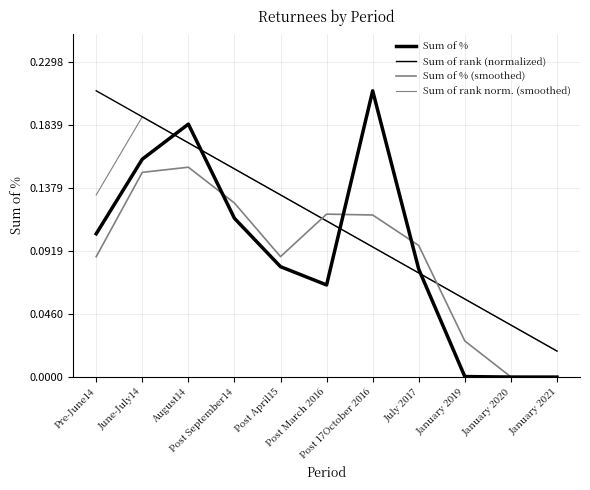

Reading left to right, transcribe all the data shown in this chart.

Sum of %: 0.1	0.2	0.2	0.1	0.1	0.1	0.2	0.1	0.0	0.0	0.0
Sum of rank (normalized): 0.2	0.2	0.2	0.2	0.1	0.1	0.1	0.1	0.1	0.0	0.0
Sum of % (smoothed): 0.1	0.1	0.2	0.1	0.1	0.1	0.1	0.1	0.0	0.0	0.0
Sum of rank norm. (smoothed): 0.1	0.2	0.2	0.2	0.1	0.1	0.1	0.1	0.1	0.0	0.0